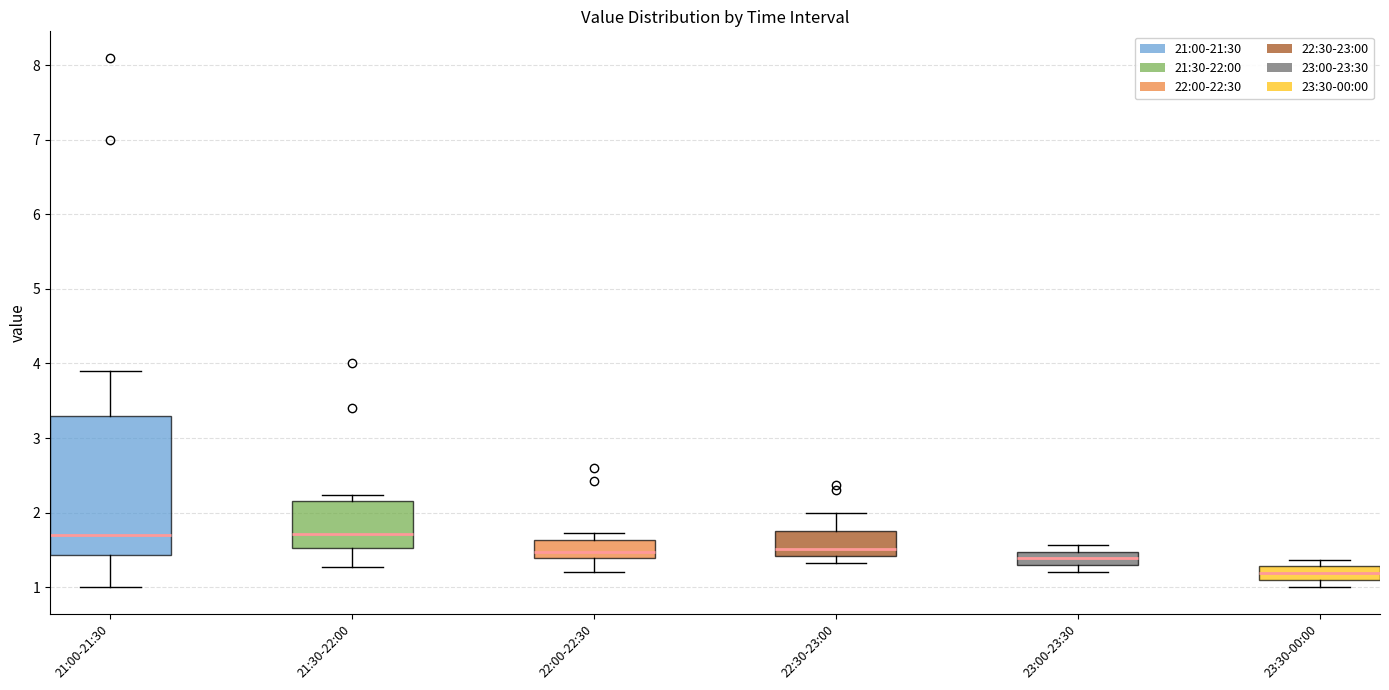

Reading left to right, read every box against the y-axis: the position of its median line, the range the box covers, and the ends of its whiskers. The values are not printed on the chart, so give them approximately, as read against the axis.

21:00-21:30: median 1.7, box 1.4 to 3.3, whiskers 1.0 to 3.9
21:30-22:00: median 1.7, box 1.5 to 2.2, whiskers 1.3 to 2.2 (just above the box's upper edge)
22:00-22:30: median 1.5, box 1.4 to 1.6, whiskers 1.2 to 1.7
22:30-23:00: median 1.5, box 1.4 to 1.8, whiskers 1.3 to 2.0
23:00-23:30: median 1.4, box 1.3 to 1.5, whiskers 1.2 to 1.6
23:30-00:00: median 1.2, box 1.1 to 1.3, whiskers 1.0 to 1.4